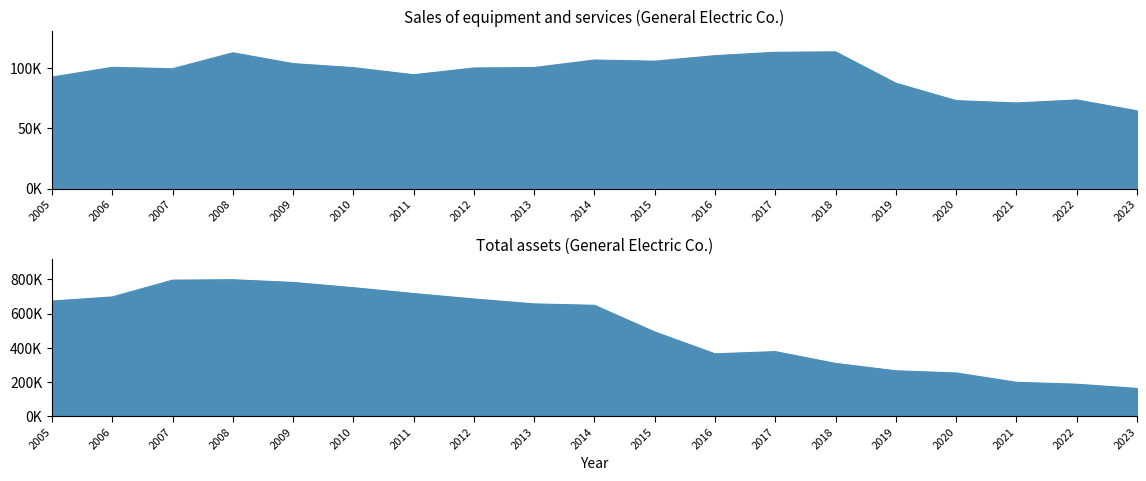

At which label does Sales of equipment and services reach its peak?

2018